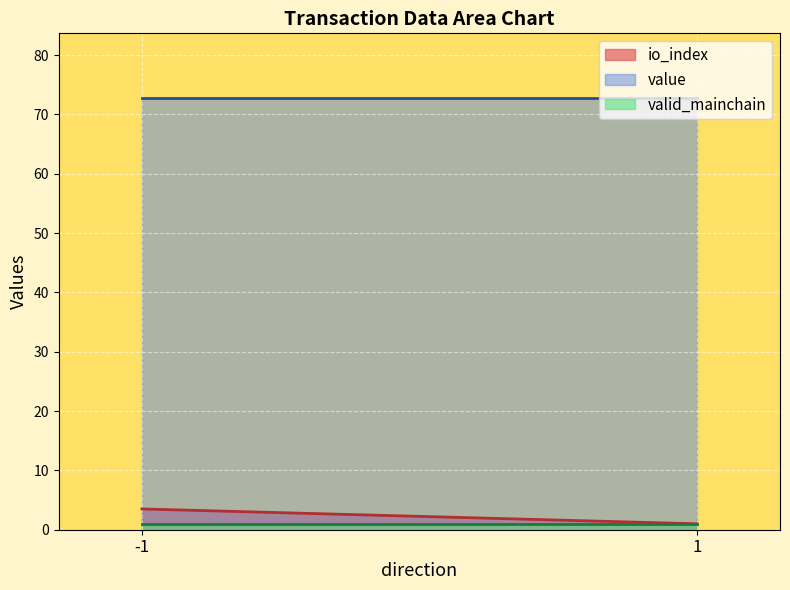

Rank the categories by io_index value from lowest to highest.

1, -1